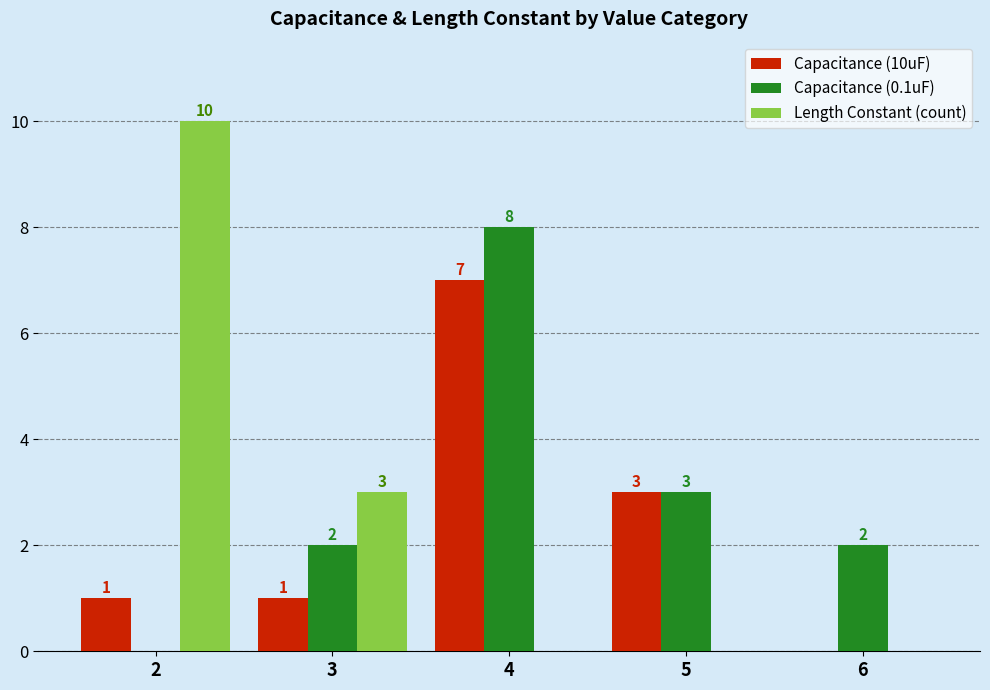

Reading right to left, list all the values displayed in this chart.

Capacitance (10uF): 0	3	7	1	1
Capacitance (0.1uF): 2	3	8	2	0
Length Constant (count): 0	0	0	3	10